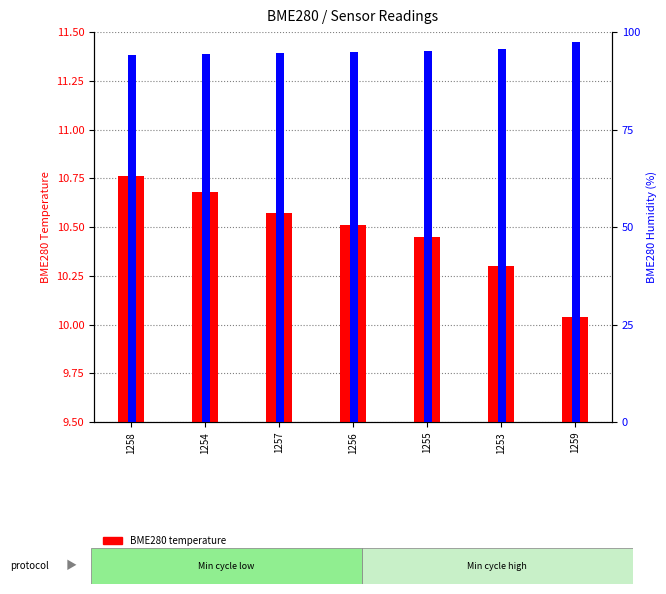

Does the chart contain stacked bars?

No